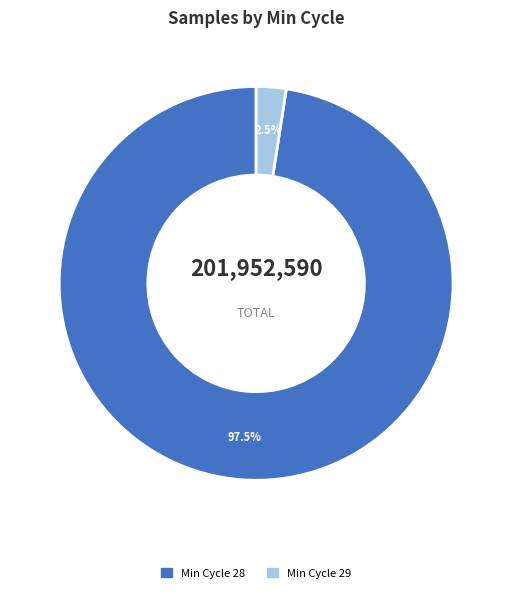

Is there a majority slice in this chart?

Yes